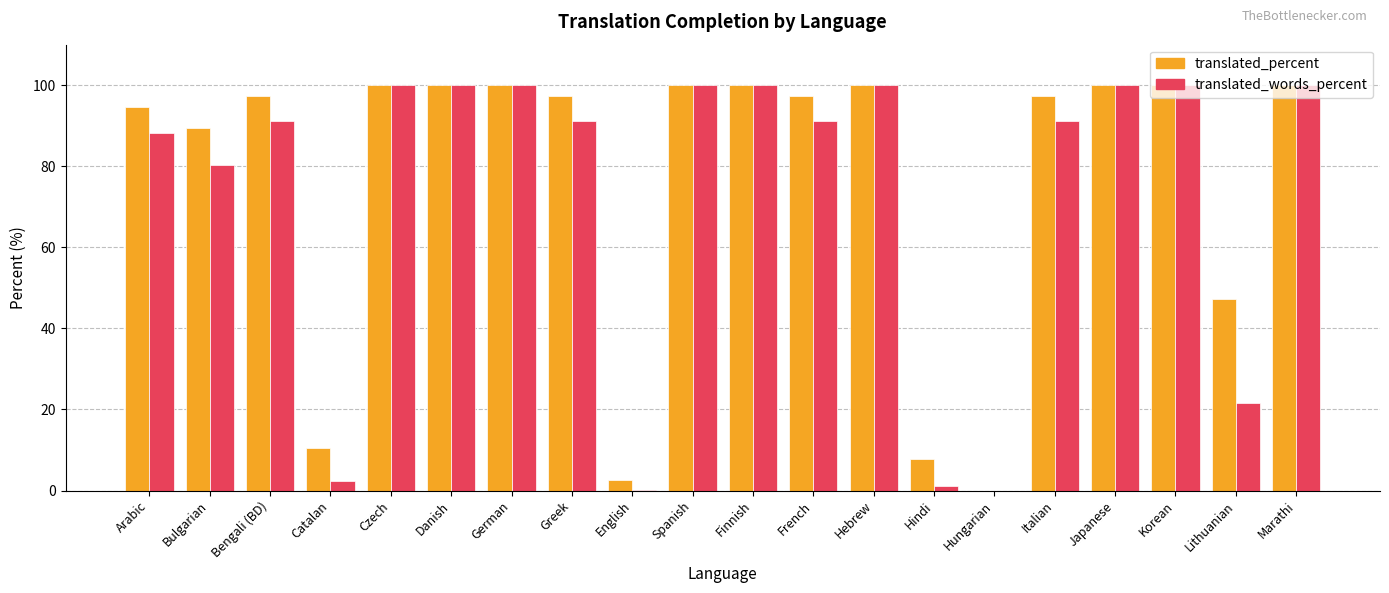

Between French and Japanese, which series saw the biggest shift?

translated_words_percent